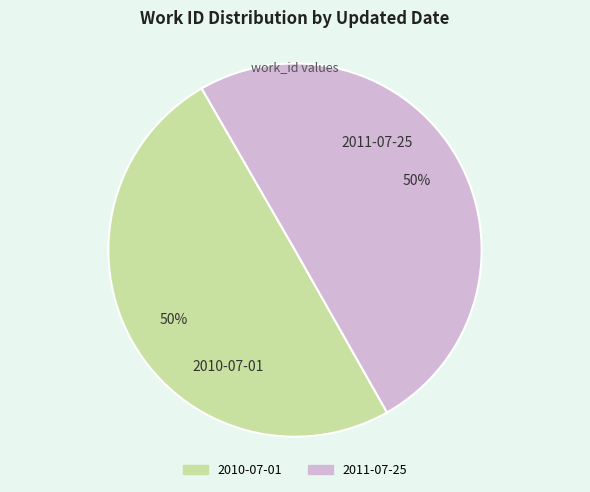

Is it true that 2011-07-25 is 50% of the pie?

True